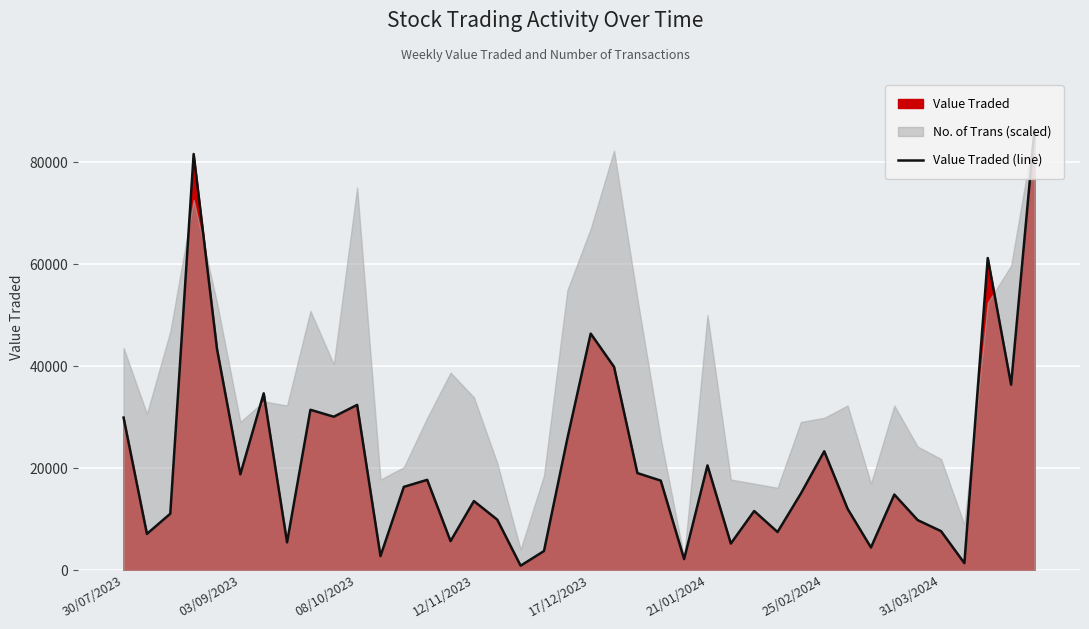

Does the chart display data point markers on the line(s)?

No